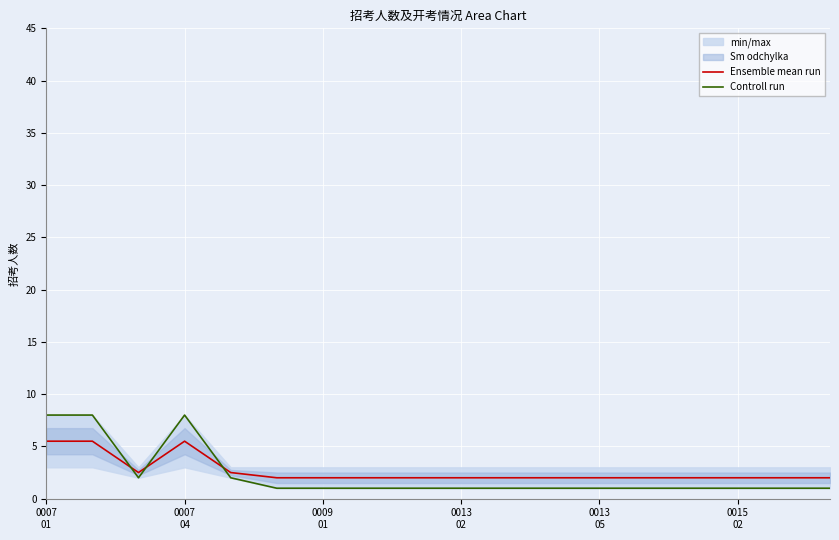

What is the maximum value shown in the chart?

8.0